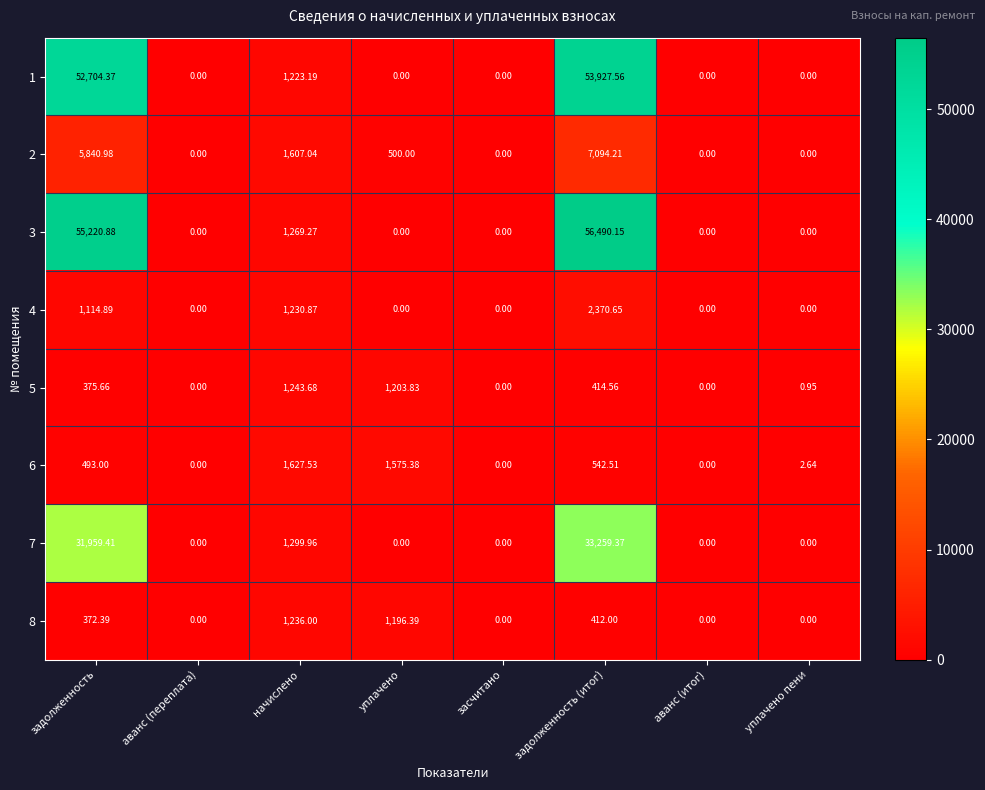

Which category has the highest value in the 8 series?

начислено